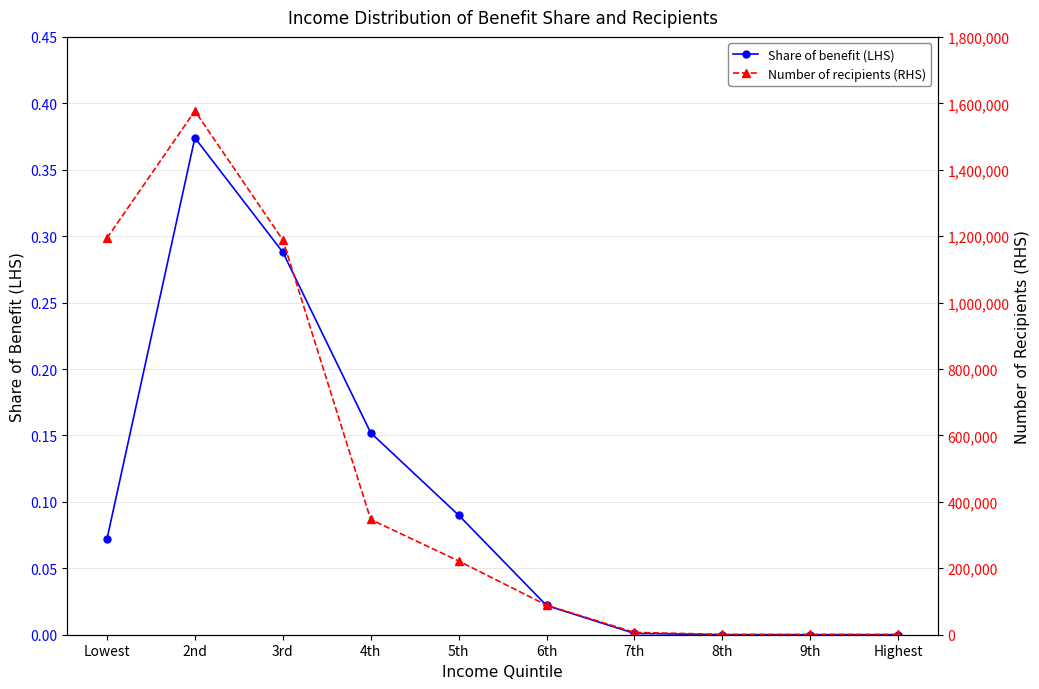

The value of Number of recipients (RHS) at 5th is 222000.0. True or false?

True